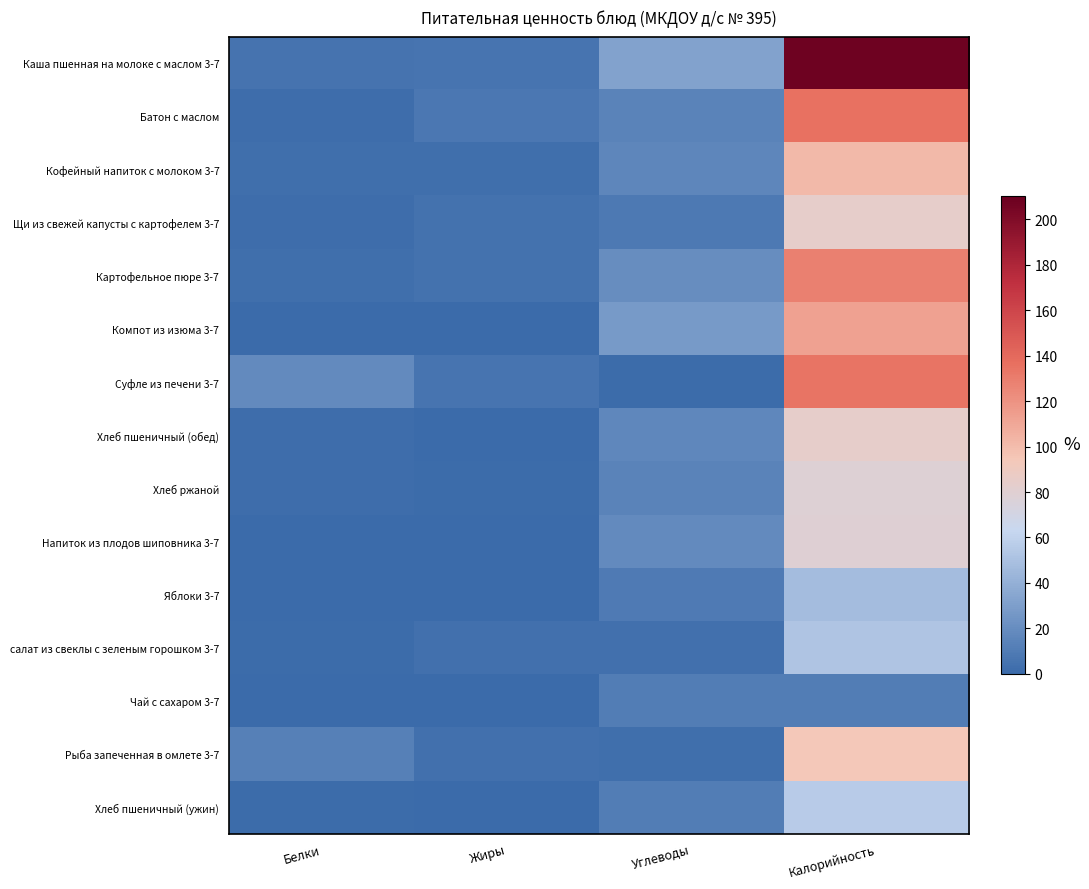

Reading left to right, transcribe all the data shown in this chart.

Каша пшенная на молоке с маслом 3-7: Белки=5.7	Жиры=6.1	Углеводы=32.7	Калорийность=208.0
Батон с маслом: Белки=2.5	Жиры=7.5	Углеводы=14.6	Калорийность=136.0
Кофейный напиток с молоком 3-7: Белки=3.2	Жиры=2.7	Углеводы=15.9	Калорийность=101.0
Щи из свежей капусты с картофелем 3-7: Белки=1.7	Жиры=4.9	Углеводы=8.5	Калорийность=84.0
Картофельное пюре 3-7: Белки=3.1	Жиры=4.8	Углеводы=20.4	Калорийность=128.0
Компот из изюма 3-7: Белки=0.4	Жиры=0.0	Углеводы=27.7	Калорийность=113.0
Суфле из печени 3-7: Белки=18.8	Жиры=6.2	Углеводы=0.9	Калорийность=134.0
Хлеб пшеничный (обед): Белки=2.4	Жиры=0.4	Углеводы=17.2	Калорийность=84.0
Хлеб ржаной: Белки=2.2	Жиры=1.0	Углеводы=14.5	Калорийность=78.0
Напиток из плодов шиповника 3-7: Белки=0.6	Жиры=0.2	Углеводы=18.7	Калорийность=79.0
Яблоки 3-7: Белки=0.4	Жиры=0.4	Углеводы=9.8	Калорийность=47.0
салат из свеклы с зеленым горошком 3-7: Белки=0.9	Жиры=3.7	Углеводы=4.0	Калорийность=52.0
Чай с сахаром 3-7: Белки=0.1	Жиры=0.0	Углеводы=11.1	Калорийность=11.1
Рыба запеченная в омлете 3-7: Белки=12.7	Жиры=3.6	Углеводы=2.6	Калорийность=94.0
Хлеб пшеничный (ужин): Белки=1.6	Жиры=0.3	Углеводы=11.5	Калорийность=56.0